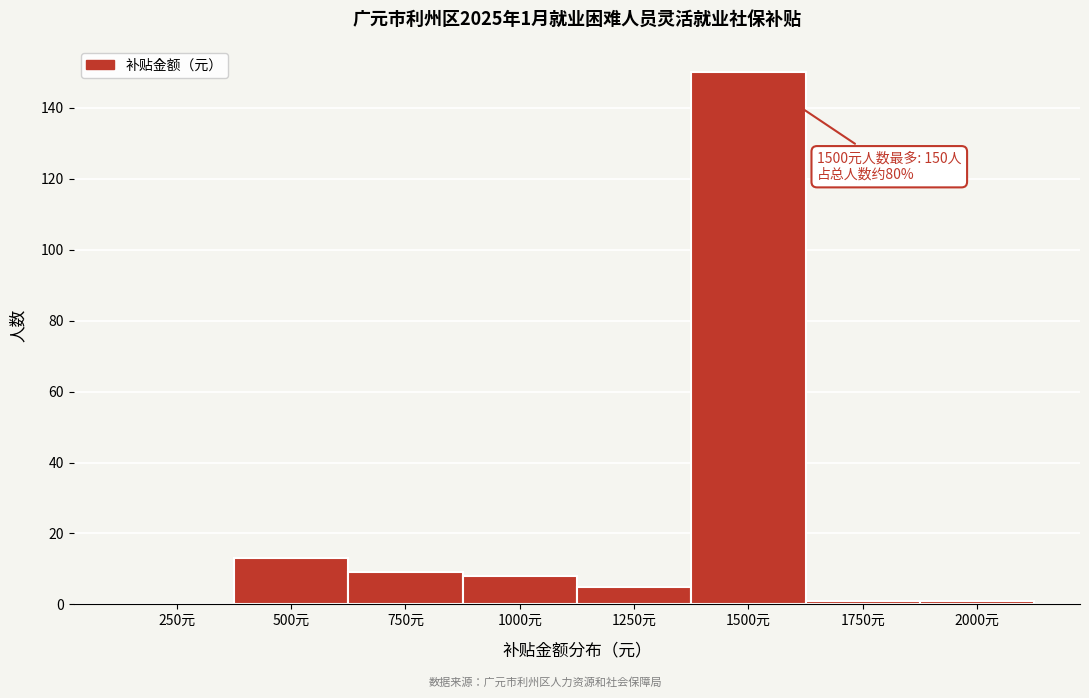

Reading left to right, transcribe all the data shown in this chart.

250元=0	500元=13	750元=9	1000元=8	1250元=5	1500元=150	1750元=1	2000元=1